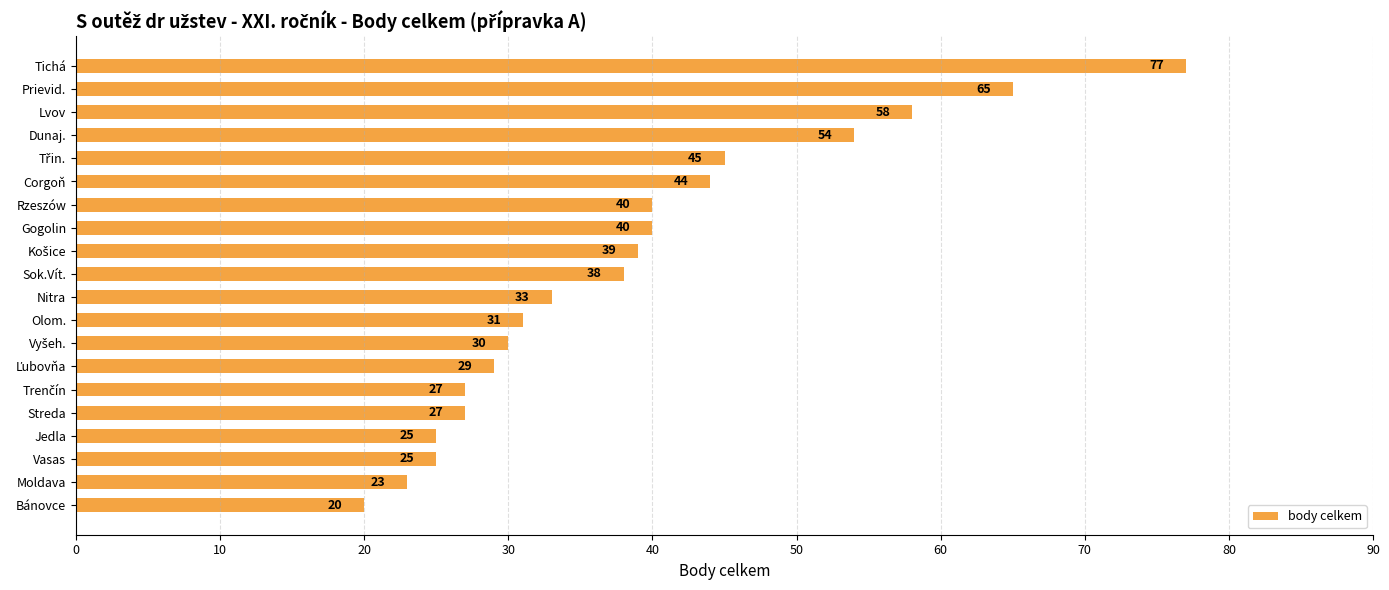

What is the label of the 17th bar from the top?

Jedla